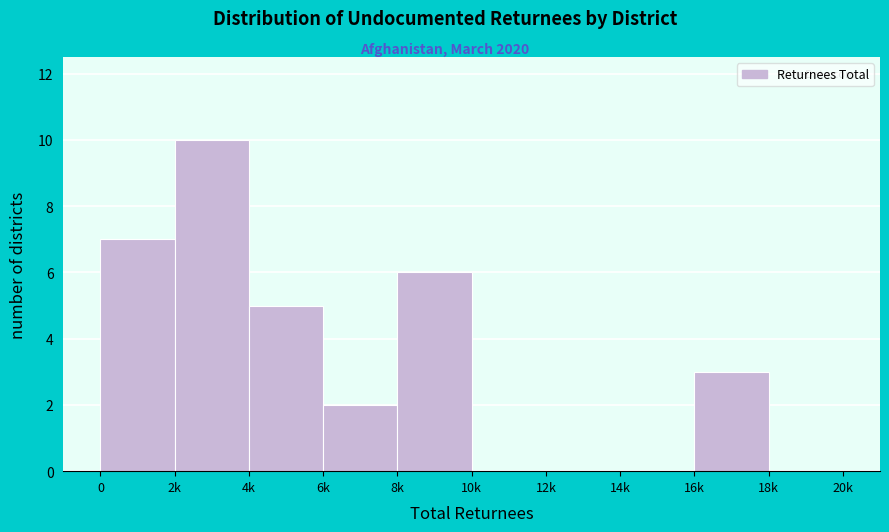

Reading right to left, transcribe all the data shown in this chart.

18k=0	16k=3	14k=0	12k=0	10k=0	8k=6	6k=2	4k=5	2k=10	0=7